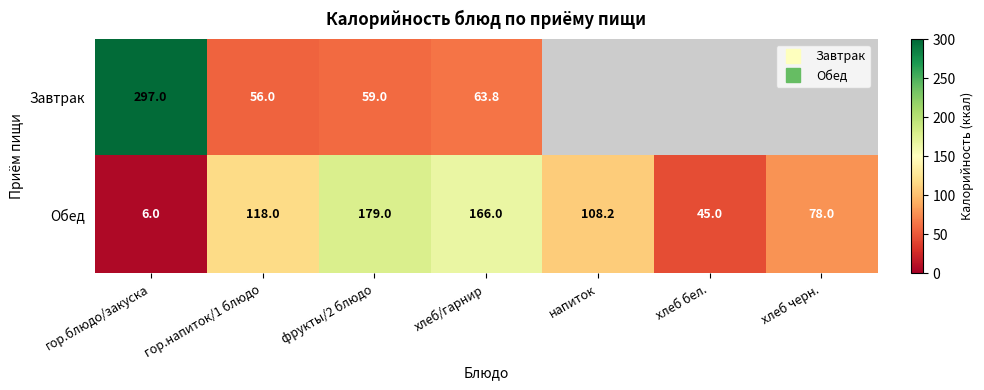

Where is Завтрак nearest to the value 148?

хлеб/гарнир